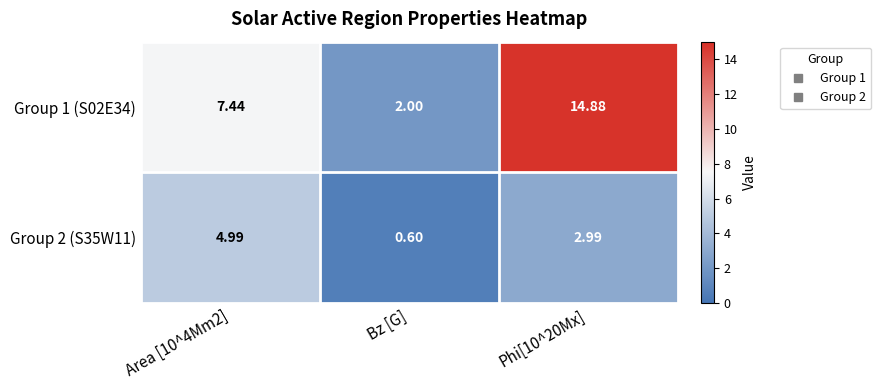

Is the value of Group 2 (S35W11) at Phi[10^20Mx] greater than the value of Group 1 (S02E34) at Bz [G]?

Yes